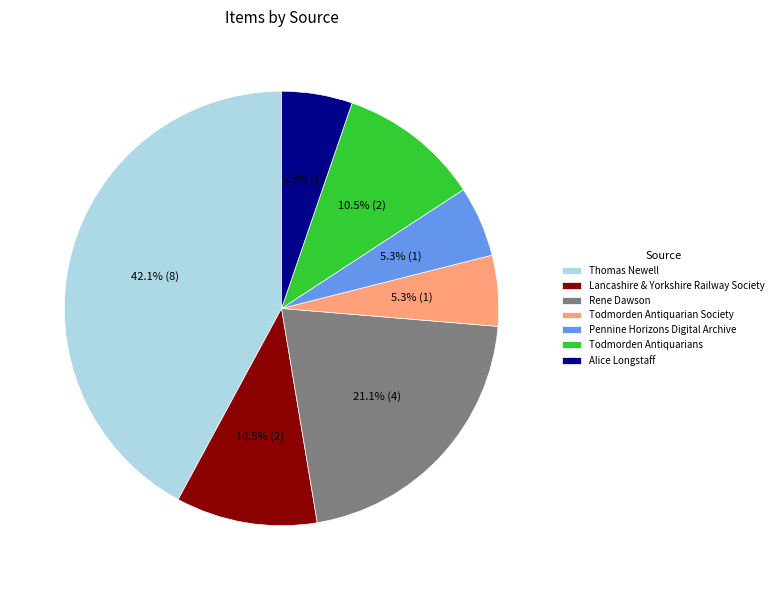

To the nearest percent, what portion does Thomas Newell represent?

42%